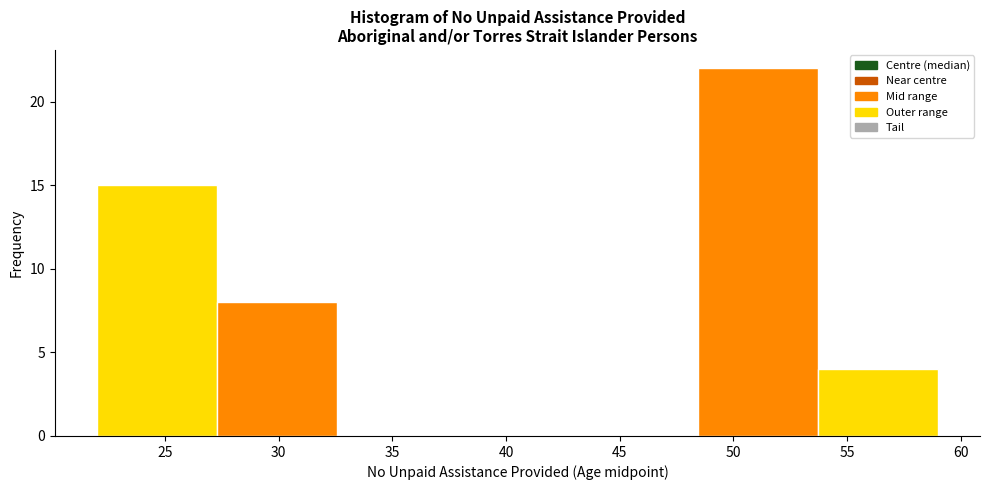

How tall is the bar that spans 22.0 to 27.5 on the x-axis? Neither the bar edges nor the heights are printed on the chart, so give them approximately, as read against the axes.

15